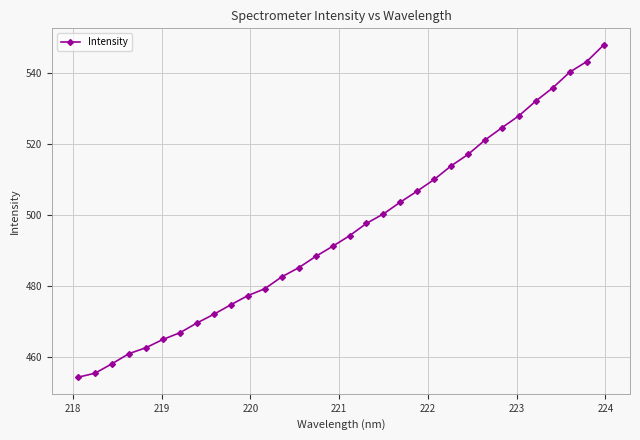

What is the difference between the second highest and minimum values?

89.0